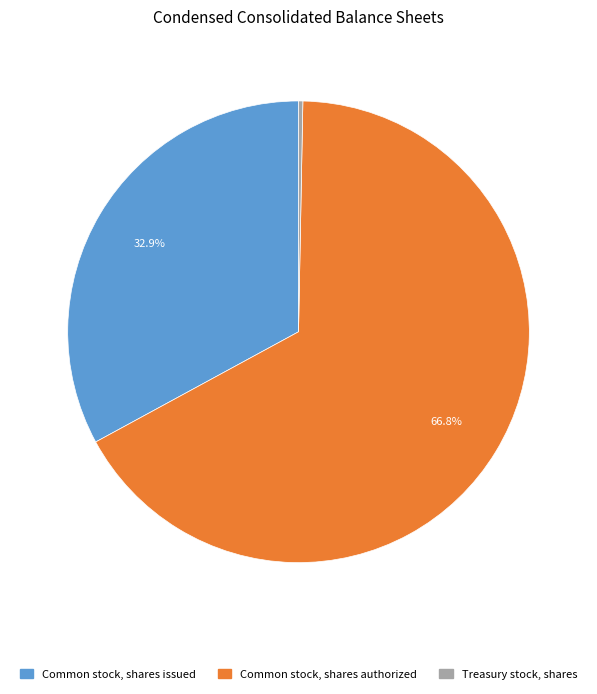

What is the majority slice?

Common stock, shares authorized